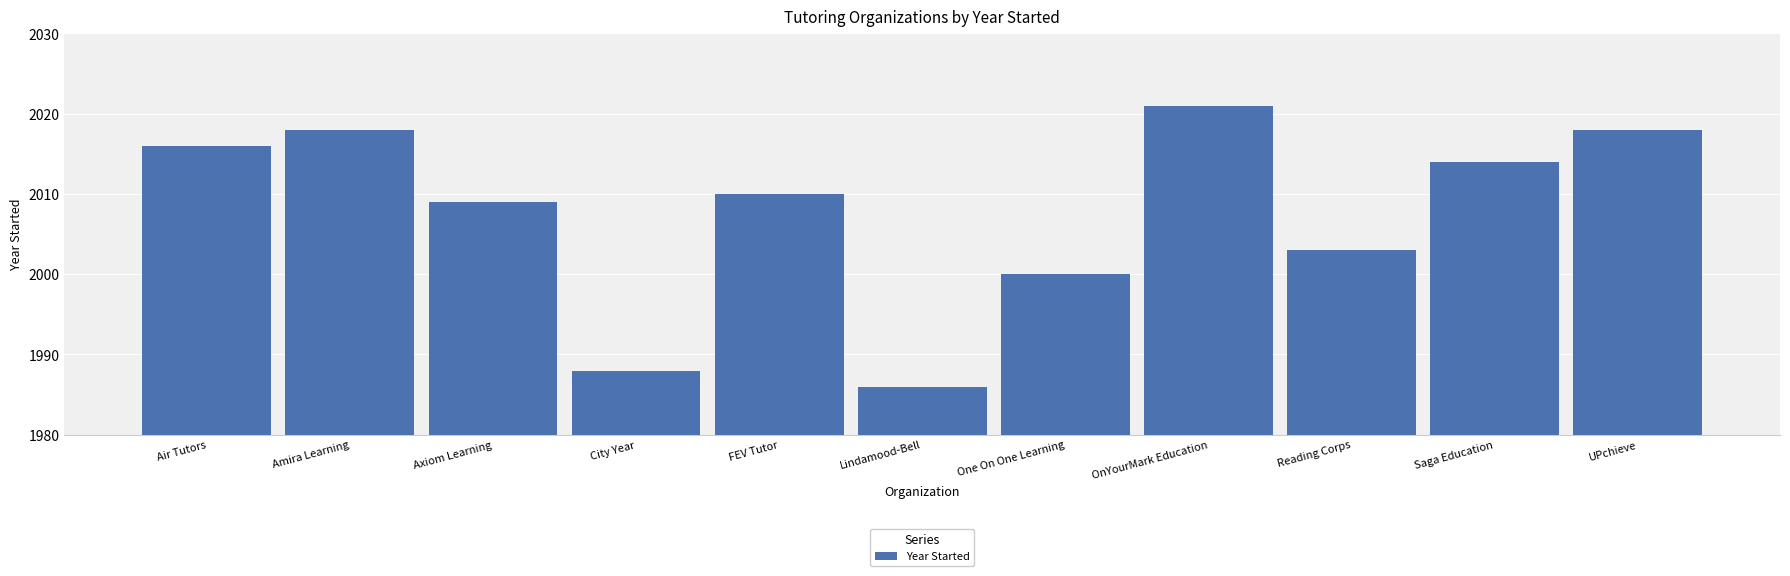

Where does the data first go above 2010?

Air Tutors